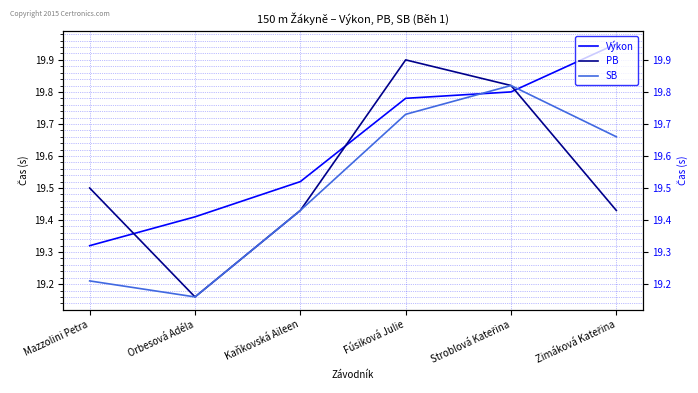

Rank the categories by PB value from highest to lowest.

Fúsiková Julie, Stroblová Kateřina, Mazzolini Petra, Kaňkovská Aileen, Zimáková Kateřina, Orbesová Adéla